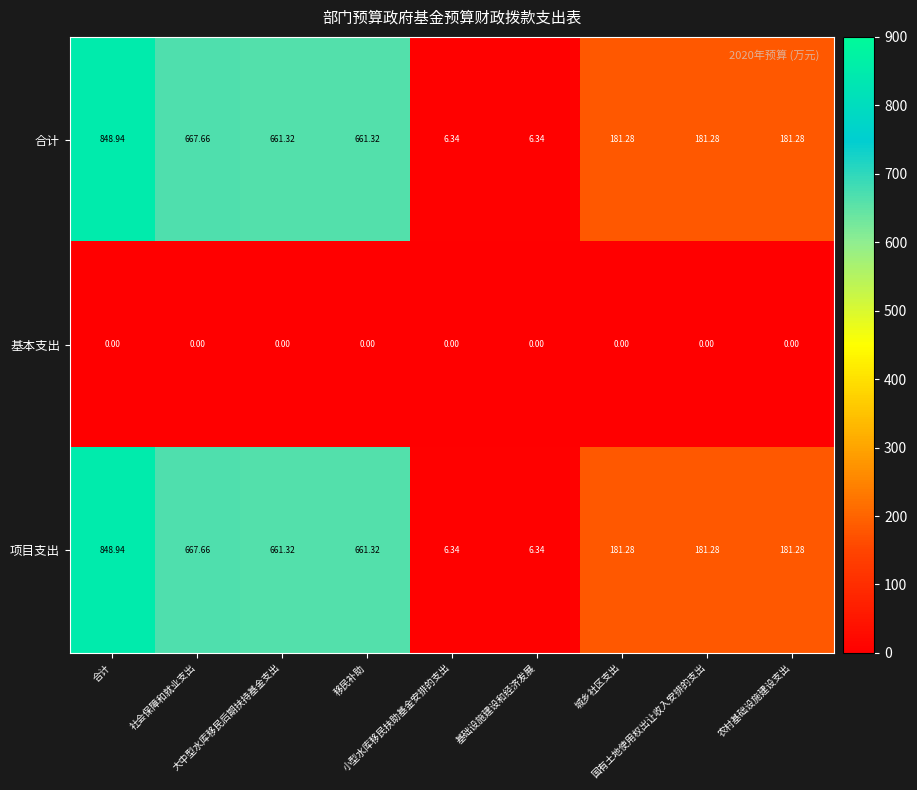

How many series are shown in this chart?

3